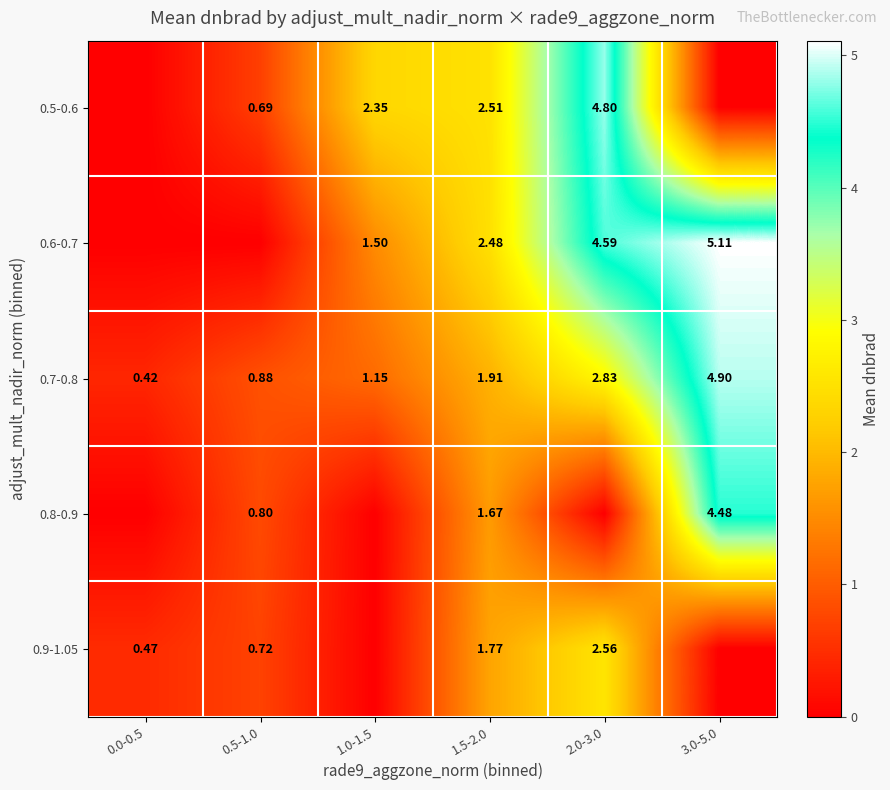

List the labels in order of 0.9-1.05 value, largest first.

2.0-3.0, 1.5-2.0, 0.5-1.0, 0.0-0.5, 1.0-1.5, 3.0-5.0